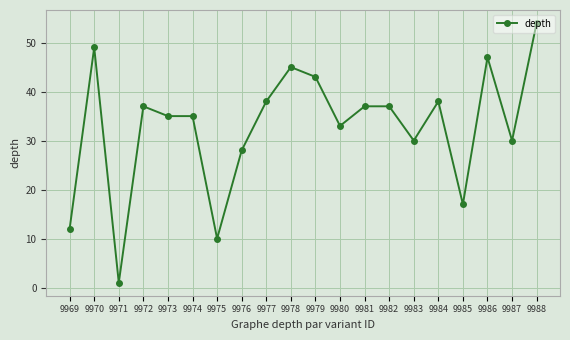

At which category does the data reach its first local peak?

9970